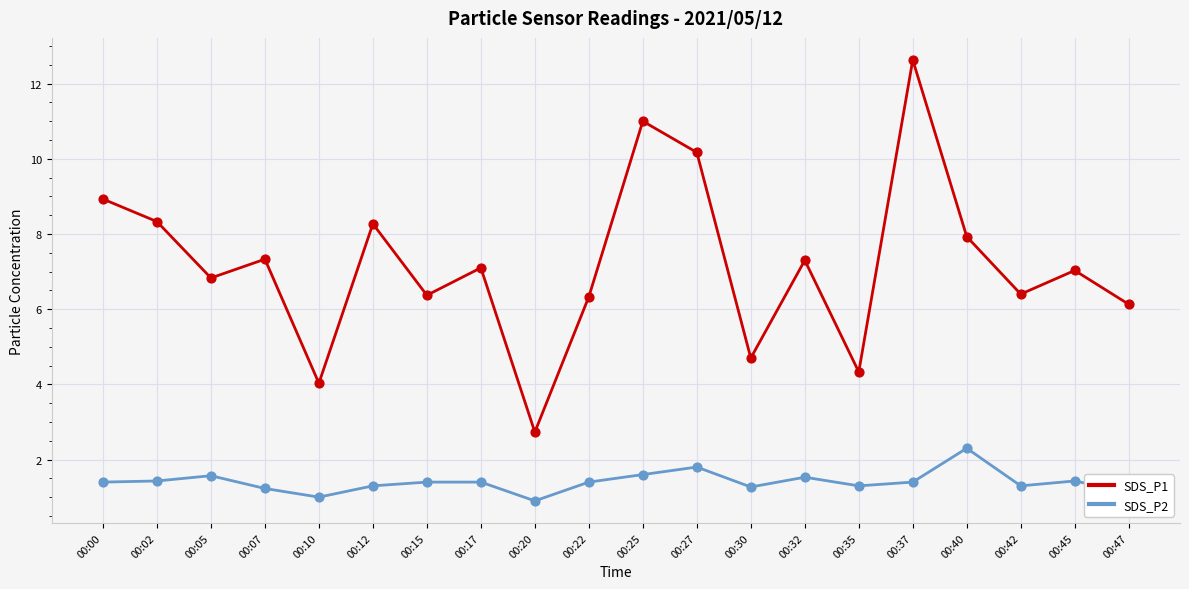

What are all the series names shown in the legend?

SDS_P1, SDS_P2